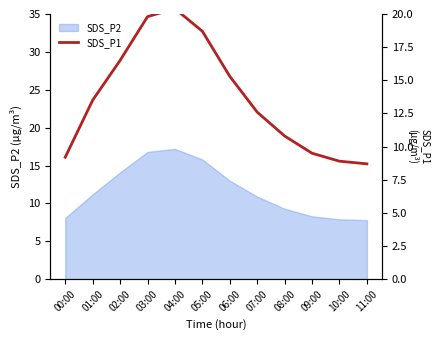

What is the minimum value for SDS_P2?

7.8